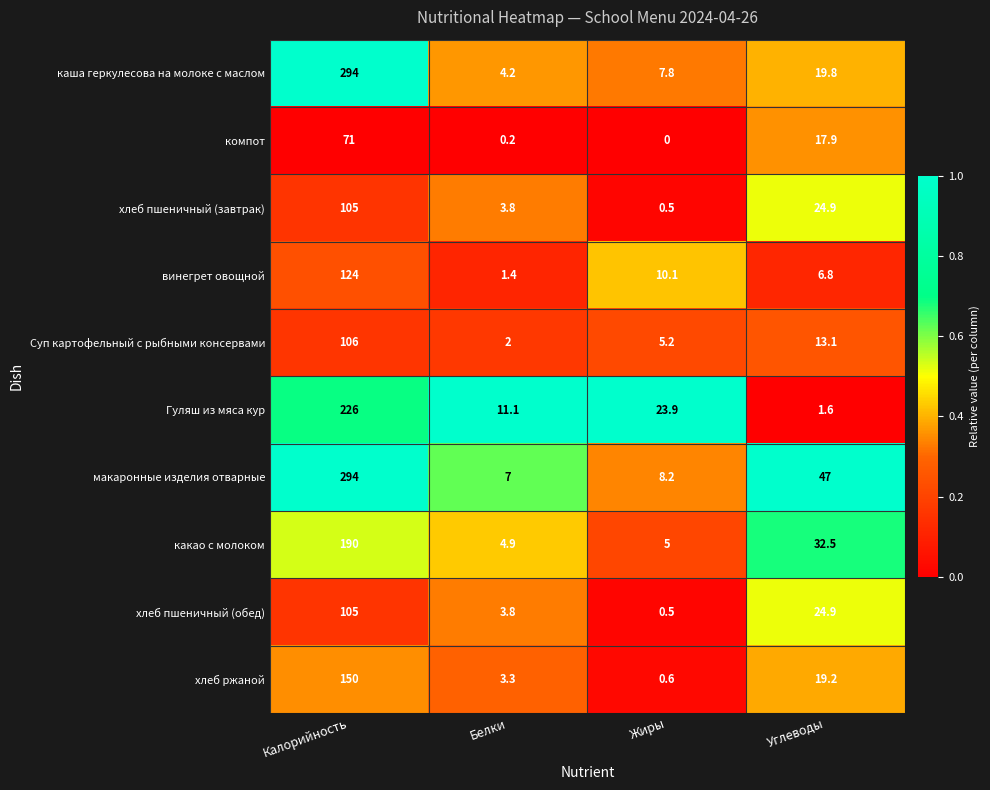

Is it true that каша геркулесова на молоке с маслом equals 516.9 at Калорийность?

False